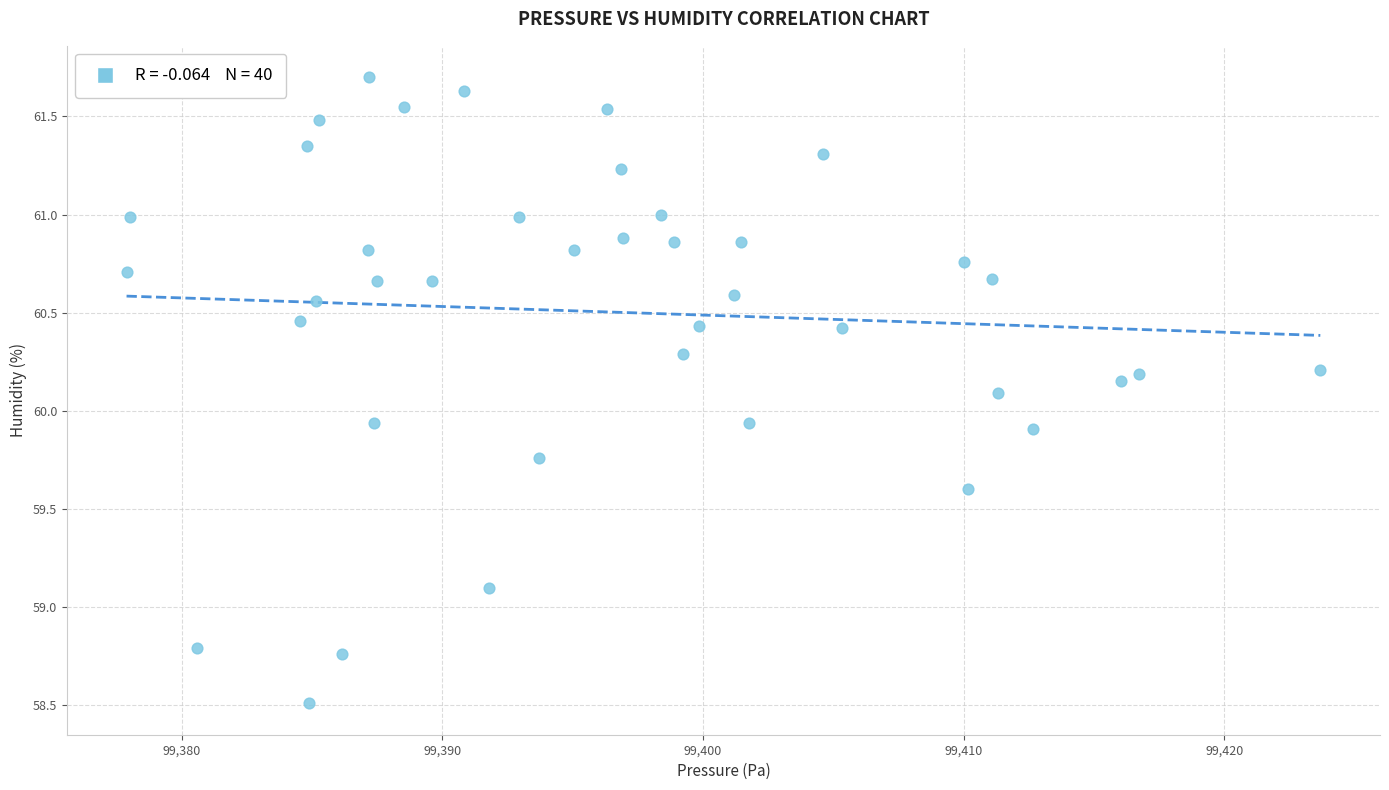

What is the range of X values (max minus min)?

45.8